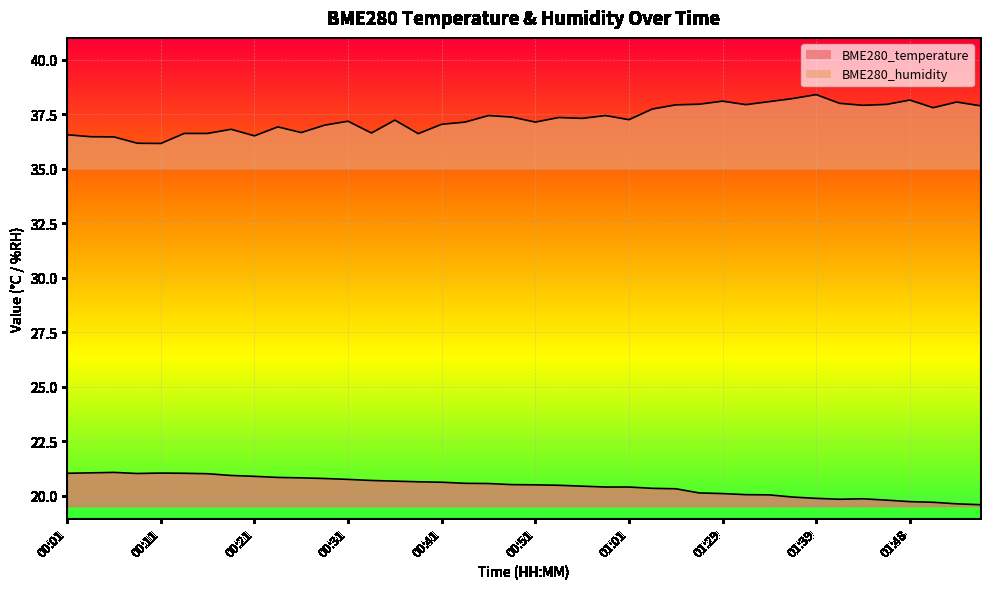

What is the difference between the BME280_humidity values at 00:24 and 00:04?

0.5